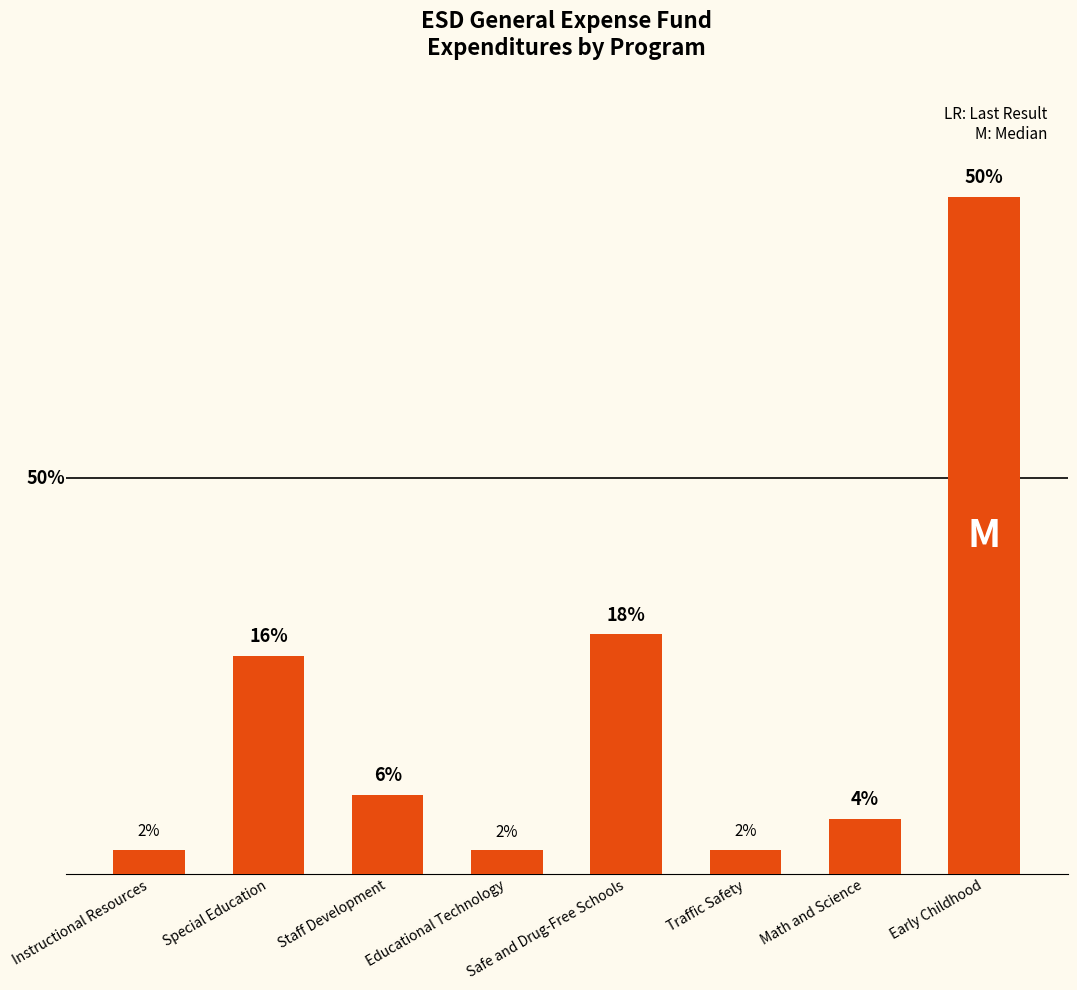

Rank the categories by value from highest to lowest.

Early Childhood, Safe and Drug-Free Schools, Special Education, Staff Development, Math and Science, Instructional Resources, Traffic Safety, Educational Technology